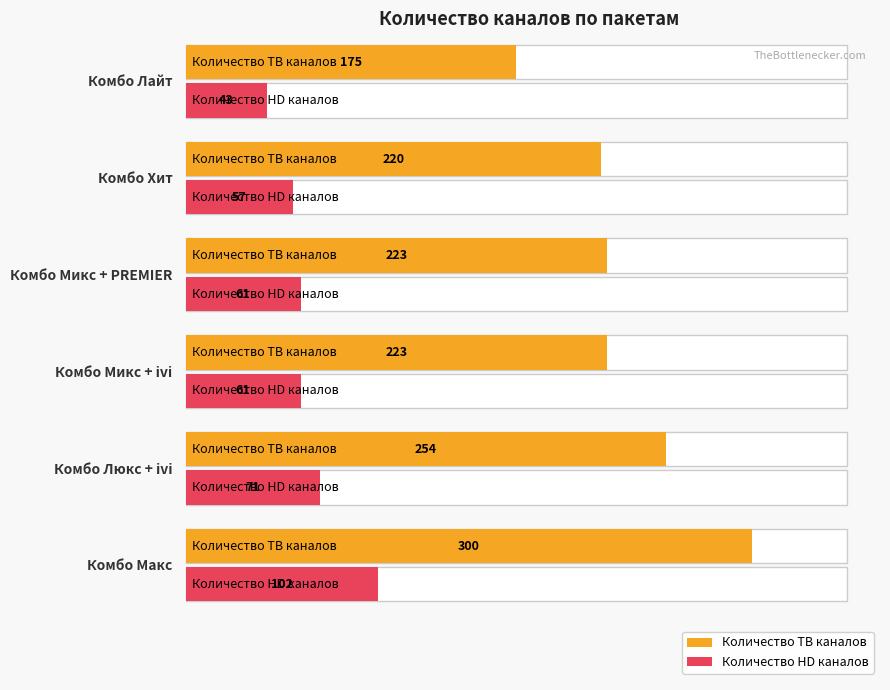

How many data points in Комбо Макс_wo_rm are above 43?

1